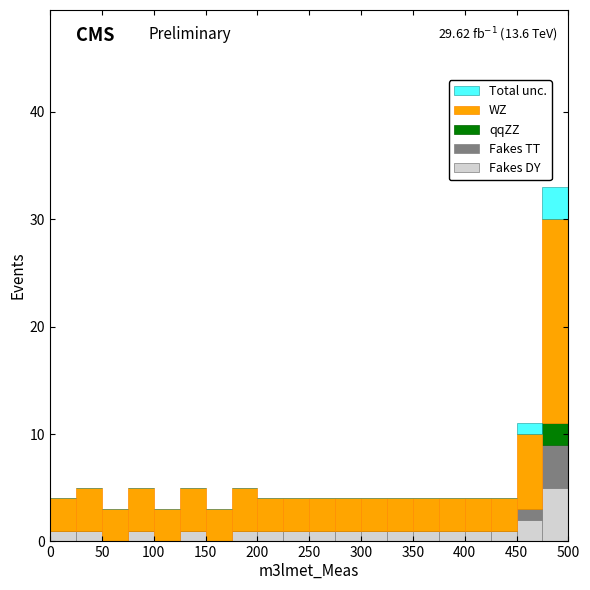

Which range on the x-axis has the tallest stacked bar (by total height)?

475 to 500